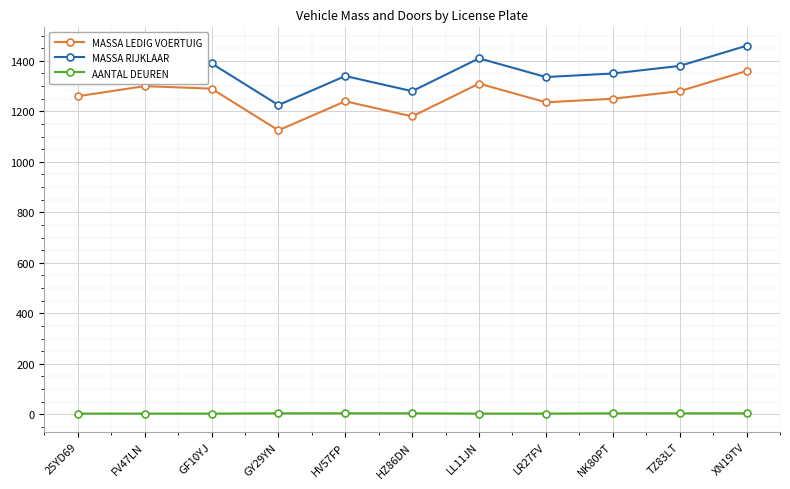

At which category does MASSA LEDIG VOERTUIG reach its first local valley?

GY29YN